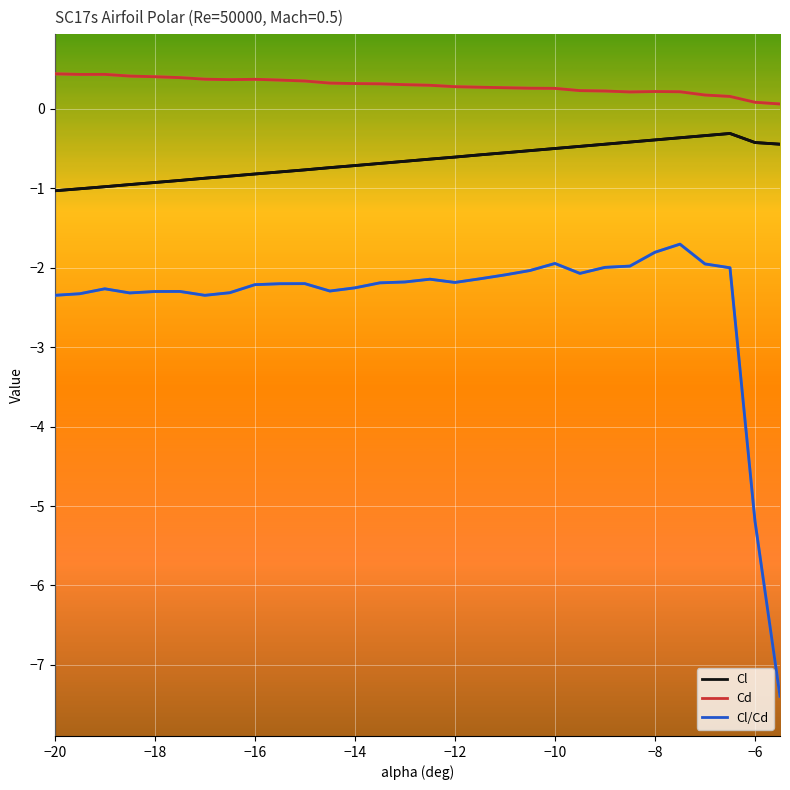

True or false: Cl/Cd and Cd intersect in this chart.

False